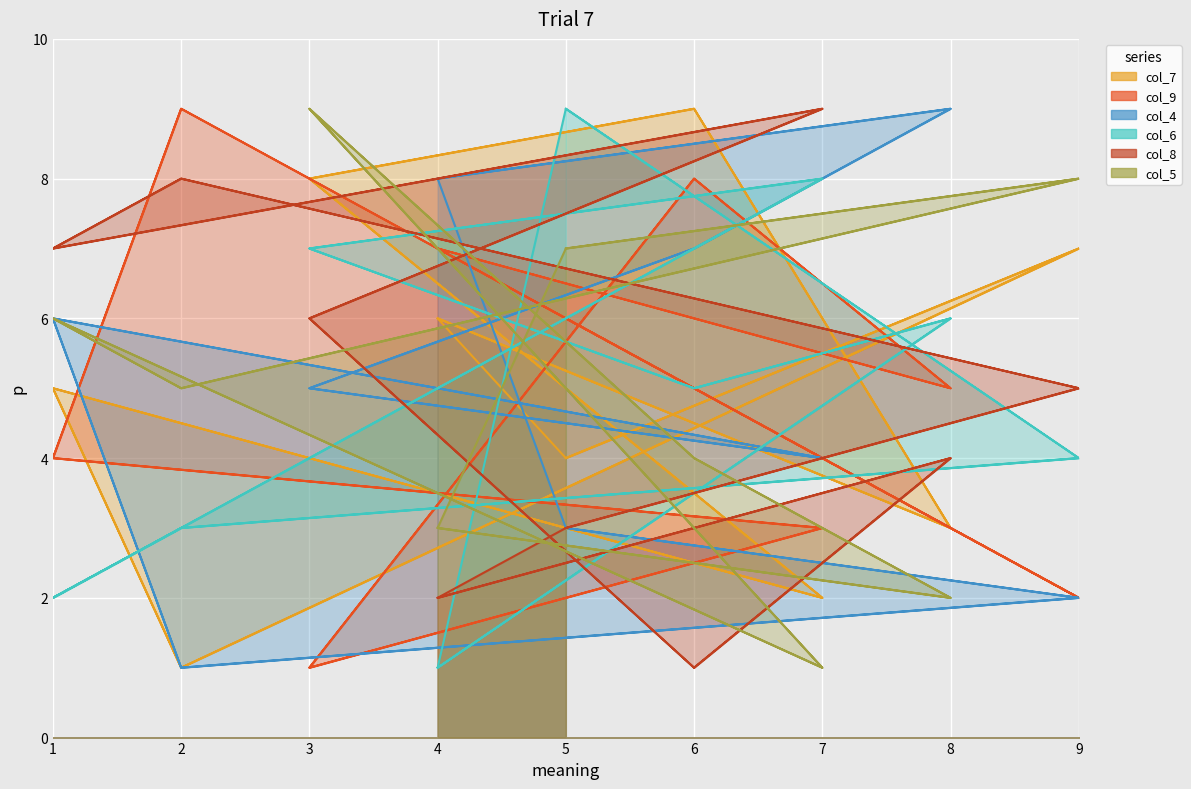

What is the average value of the col_8 series?

5